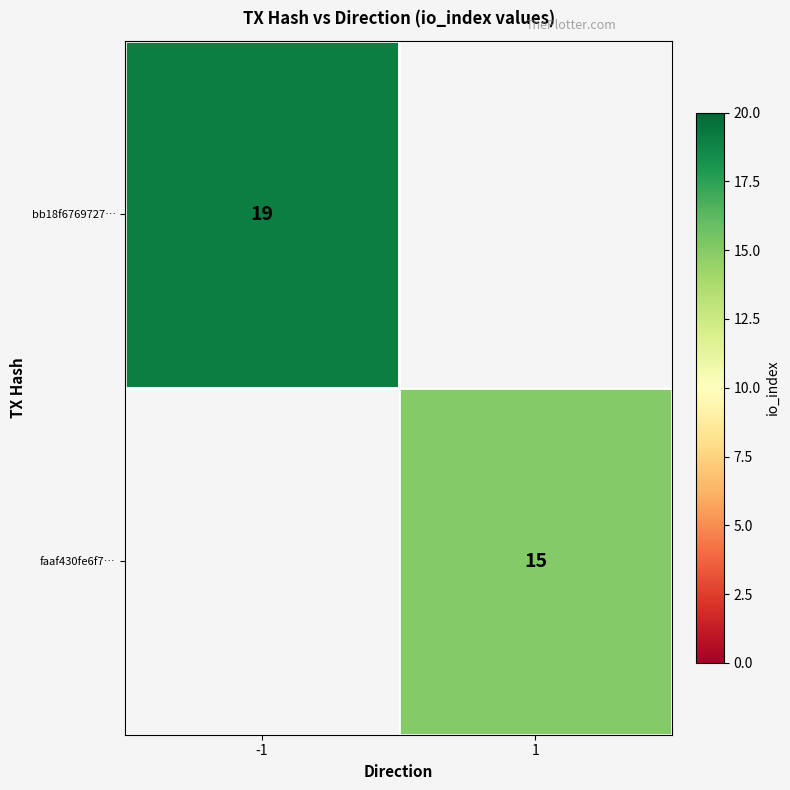

True or false: faaf430fe6f7… has a value of 15 at 1.

True